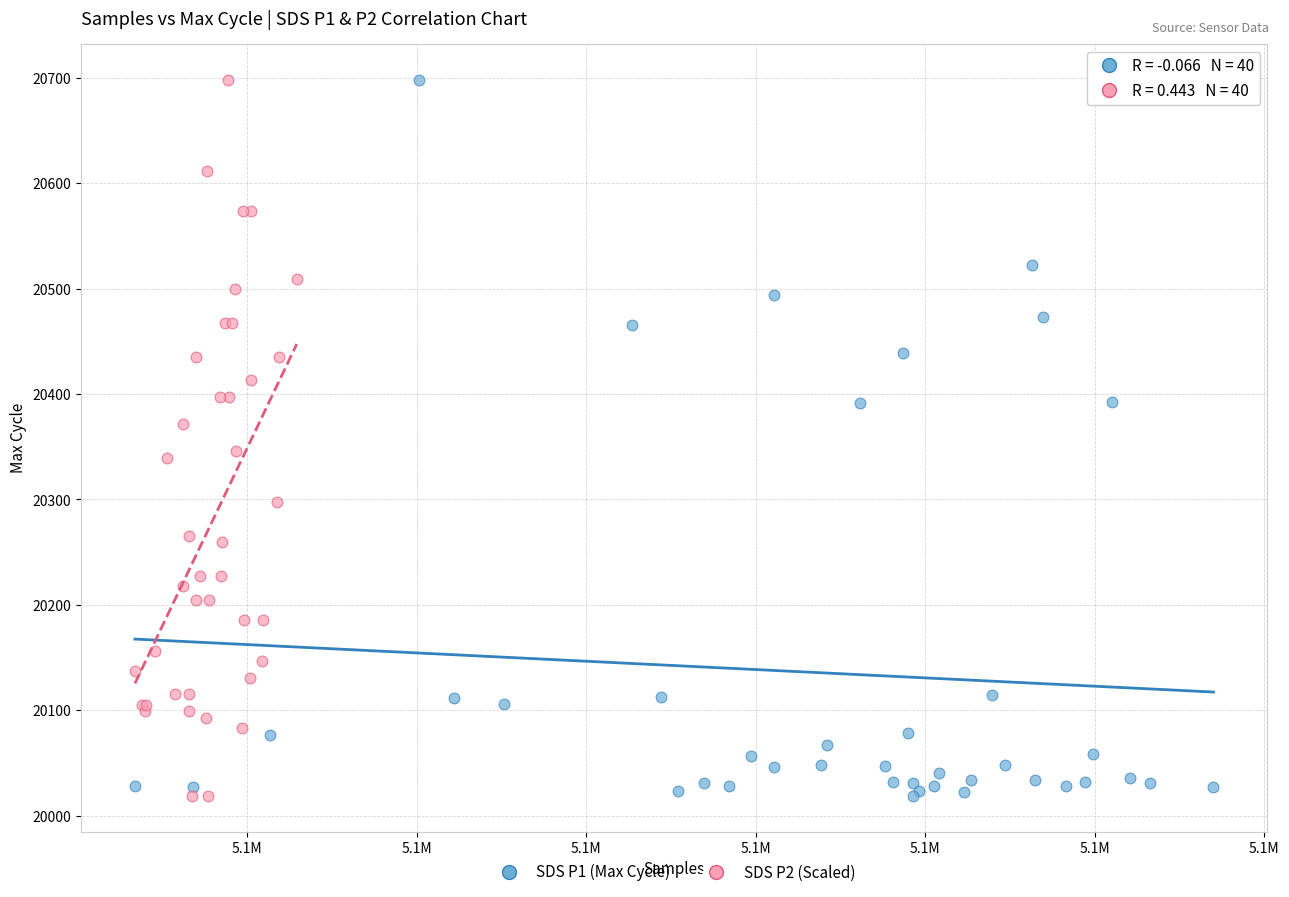

What are all the series names shown in the legend?

SDS P1 (Max Cycle), SDS P2 (Scaled)